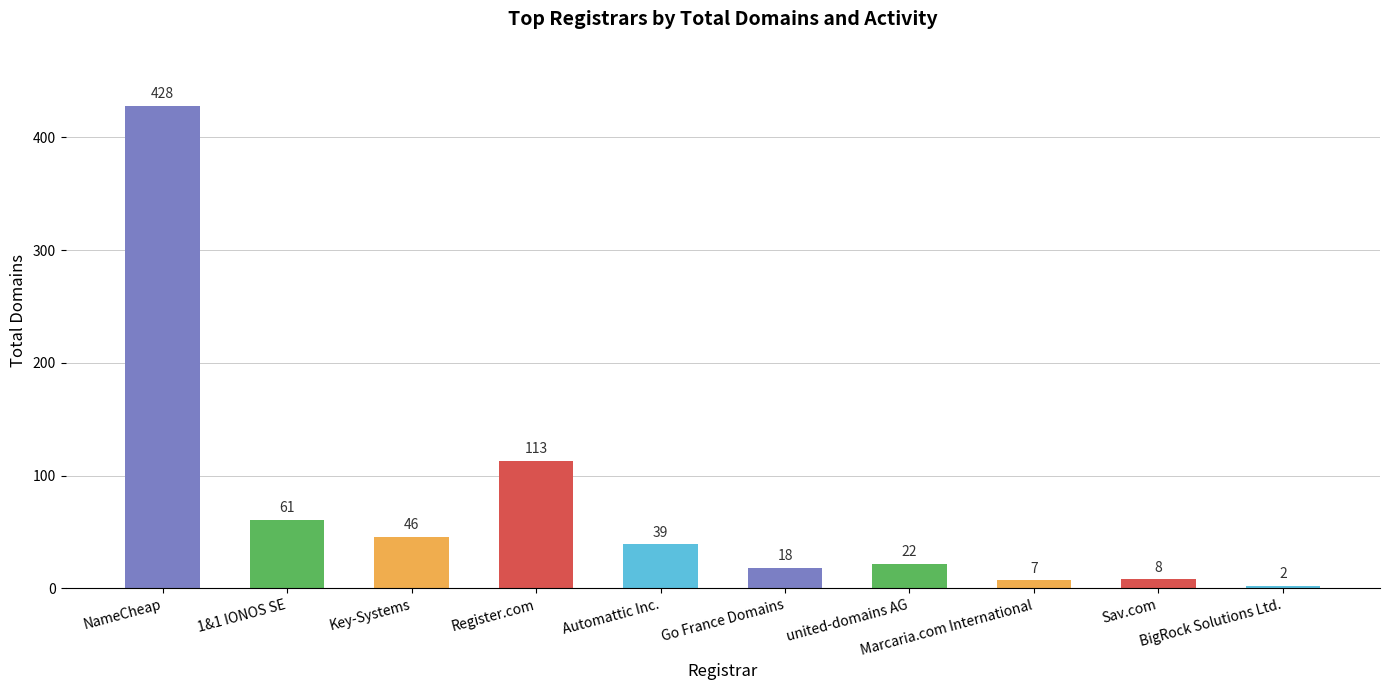

What is the ratio of the value at 1&1 IONOS SE to the value at Go France Domains?

3.4